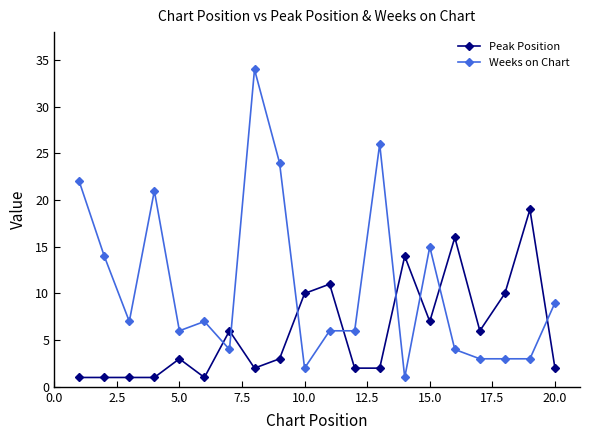

What is the difference between the second highest and minimum values in the Weeks on Chart series?

25